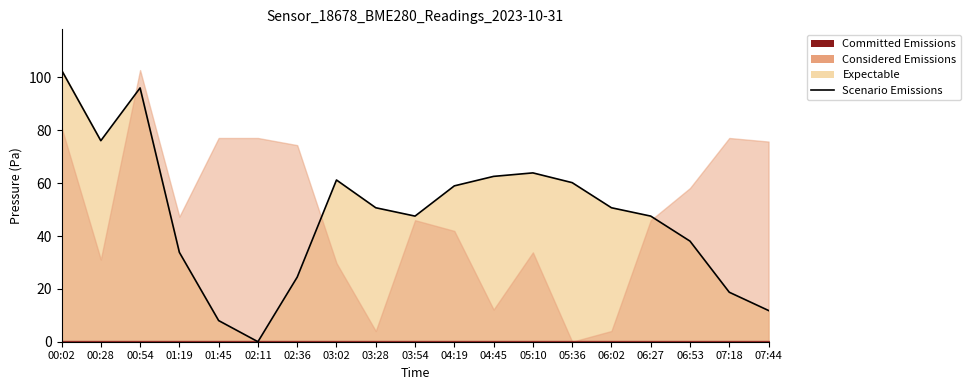

What is the greatest value displayed?

102.8